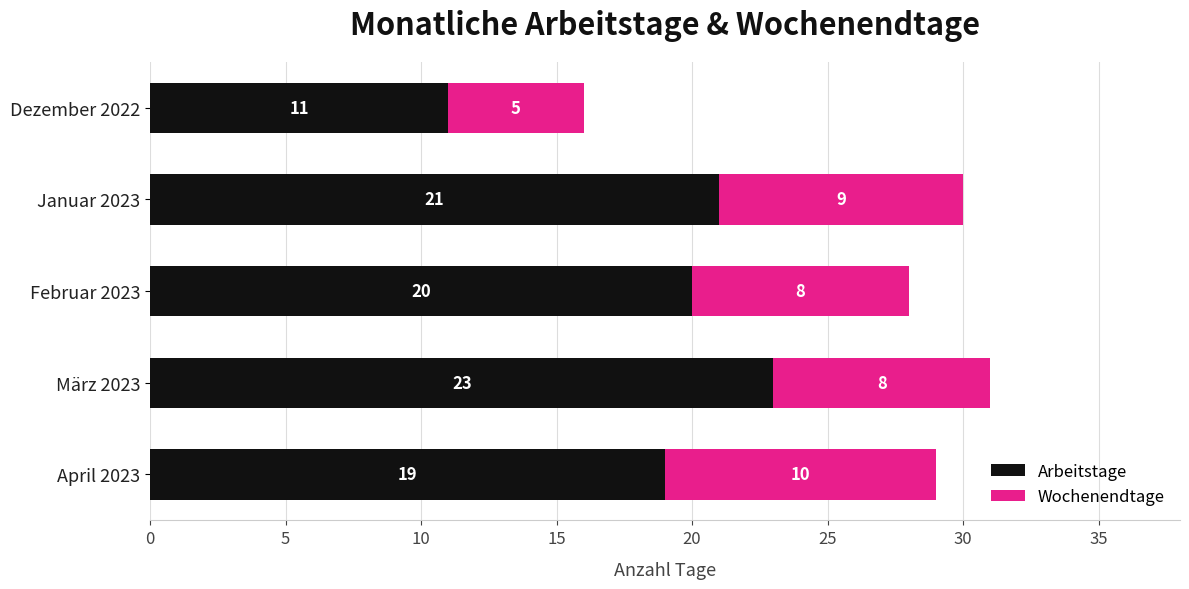

Where is Arbeitstage nearest to the value 17?

April 2023